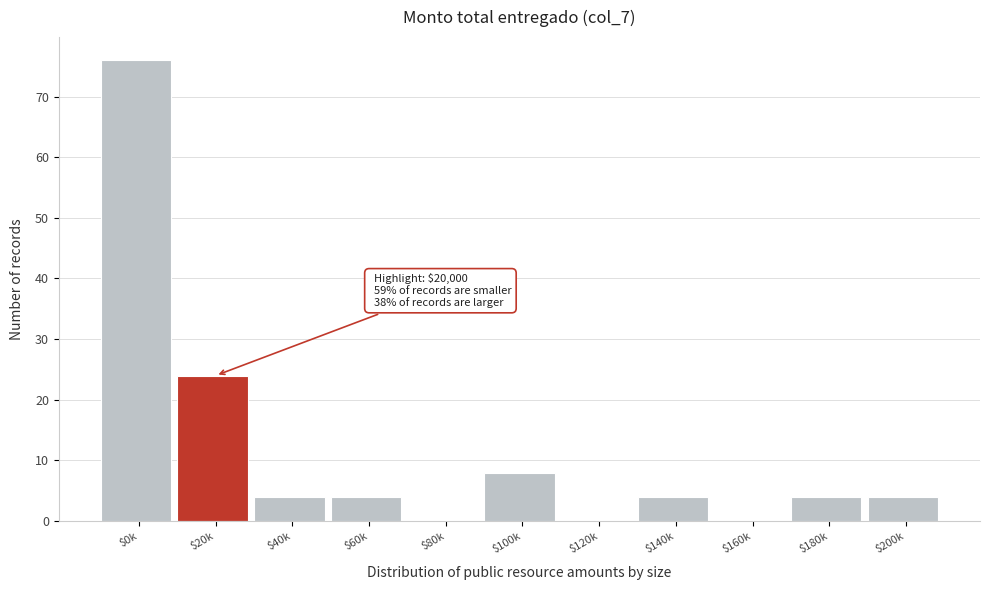

Where is the data nearest to the value 38?

$20k